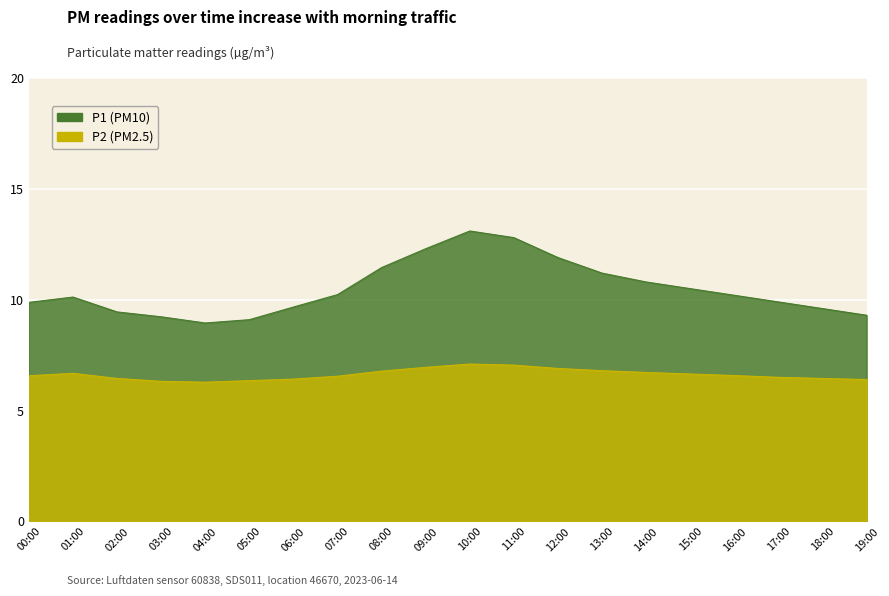

How many lines are shown in the chart?

2